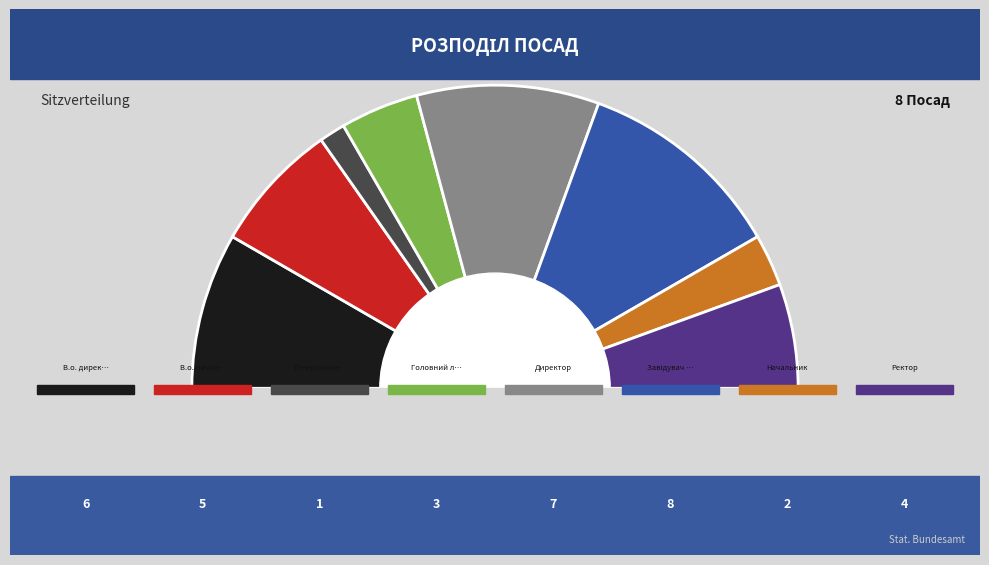

Which category has the smallest portion of the pie?

Генеральний директор